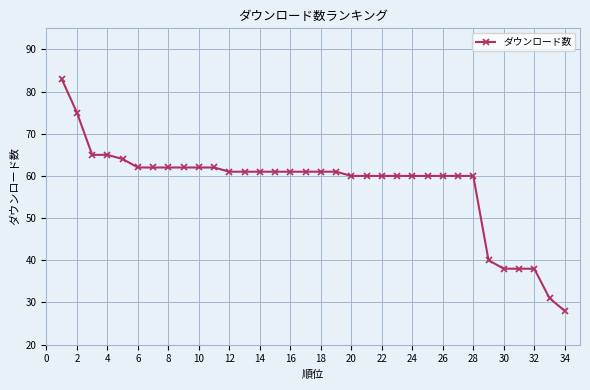

What is the average value?

58